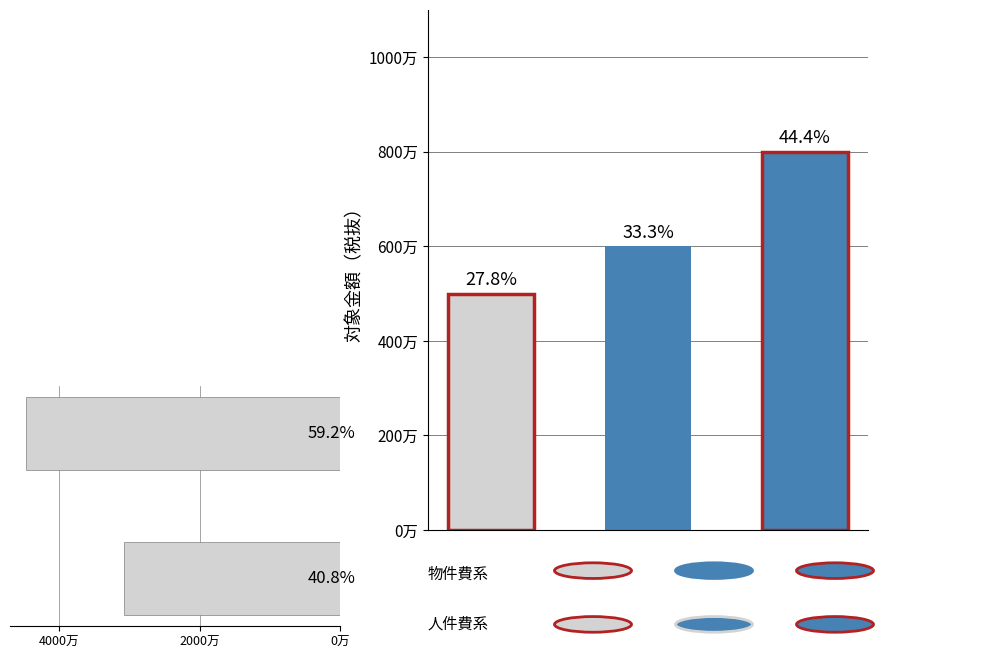

List the labels in order of value, smallest first.

2000万, 0万